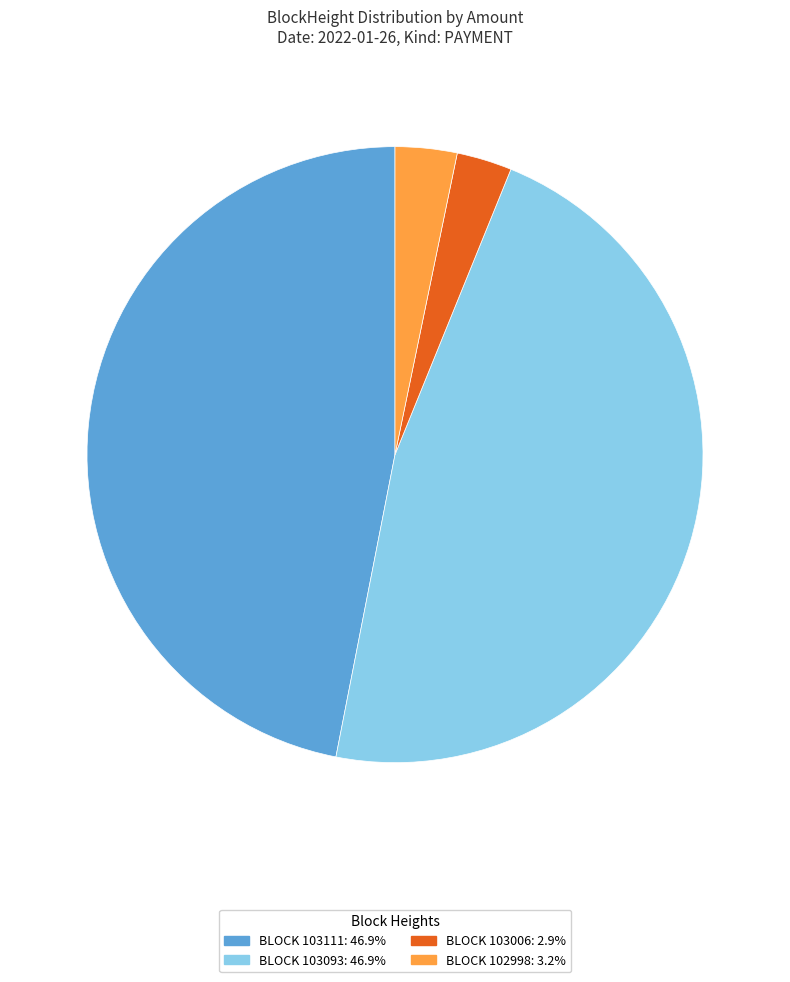

Is there any slice that represents more than half of the pie?

No